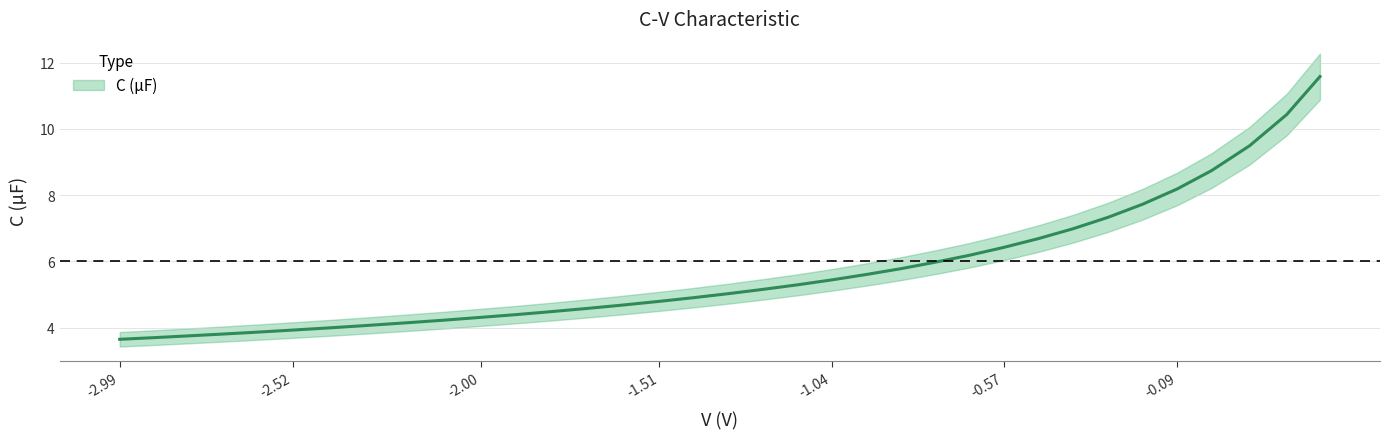

How many lines are shown in the chart?

1